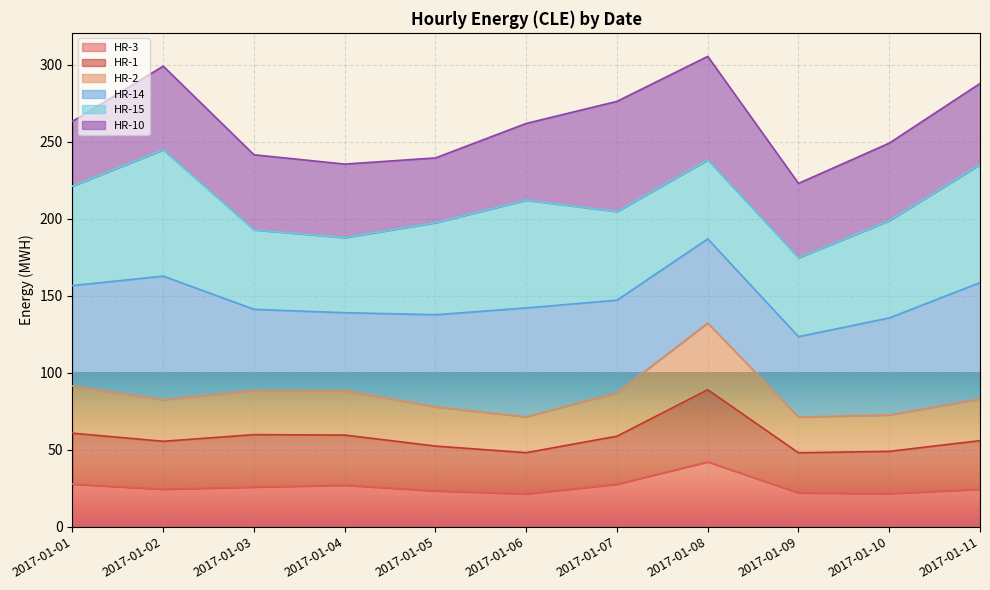

At which category does HR-2 reach its first local valley?

2017-01-02